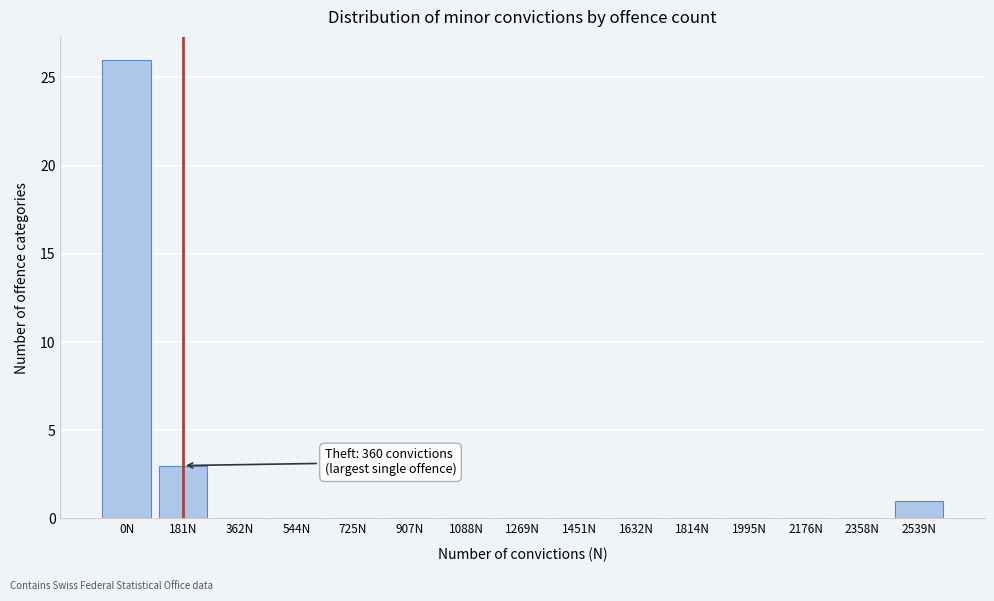

Reading right to left, what are all the values shown in this chart?

2539N=1	2358N=0	2176N=0	1995N=0	1814N=0	1632N=0	1451N=0	1269N=0	1088N=0	907N=0	725N=0	544N=0	362N=0	181N=3	0N=26